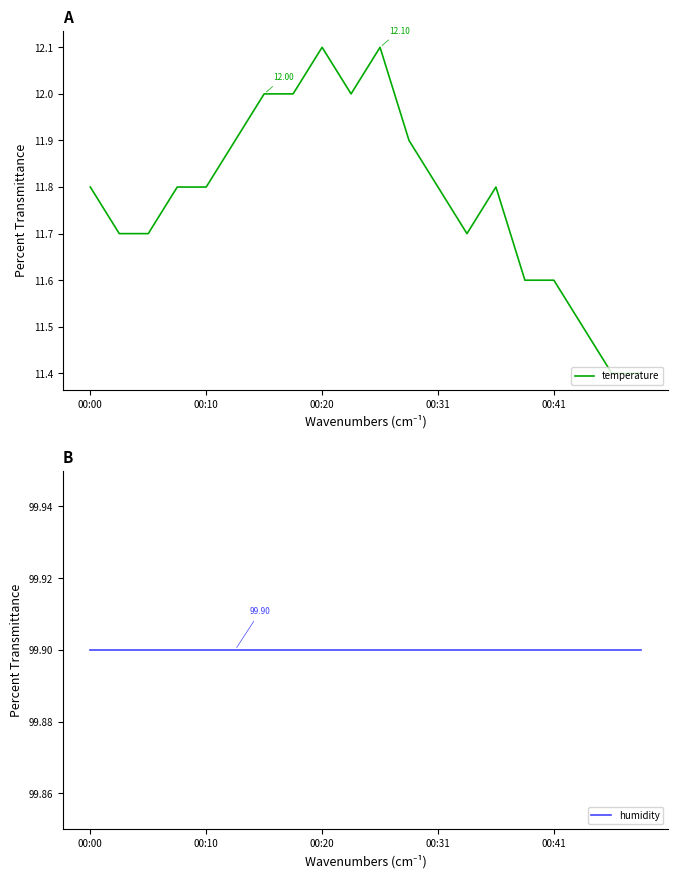

Which series has the largest range (max minus min)?

temperature